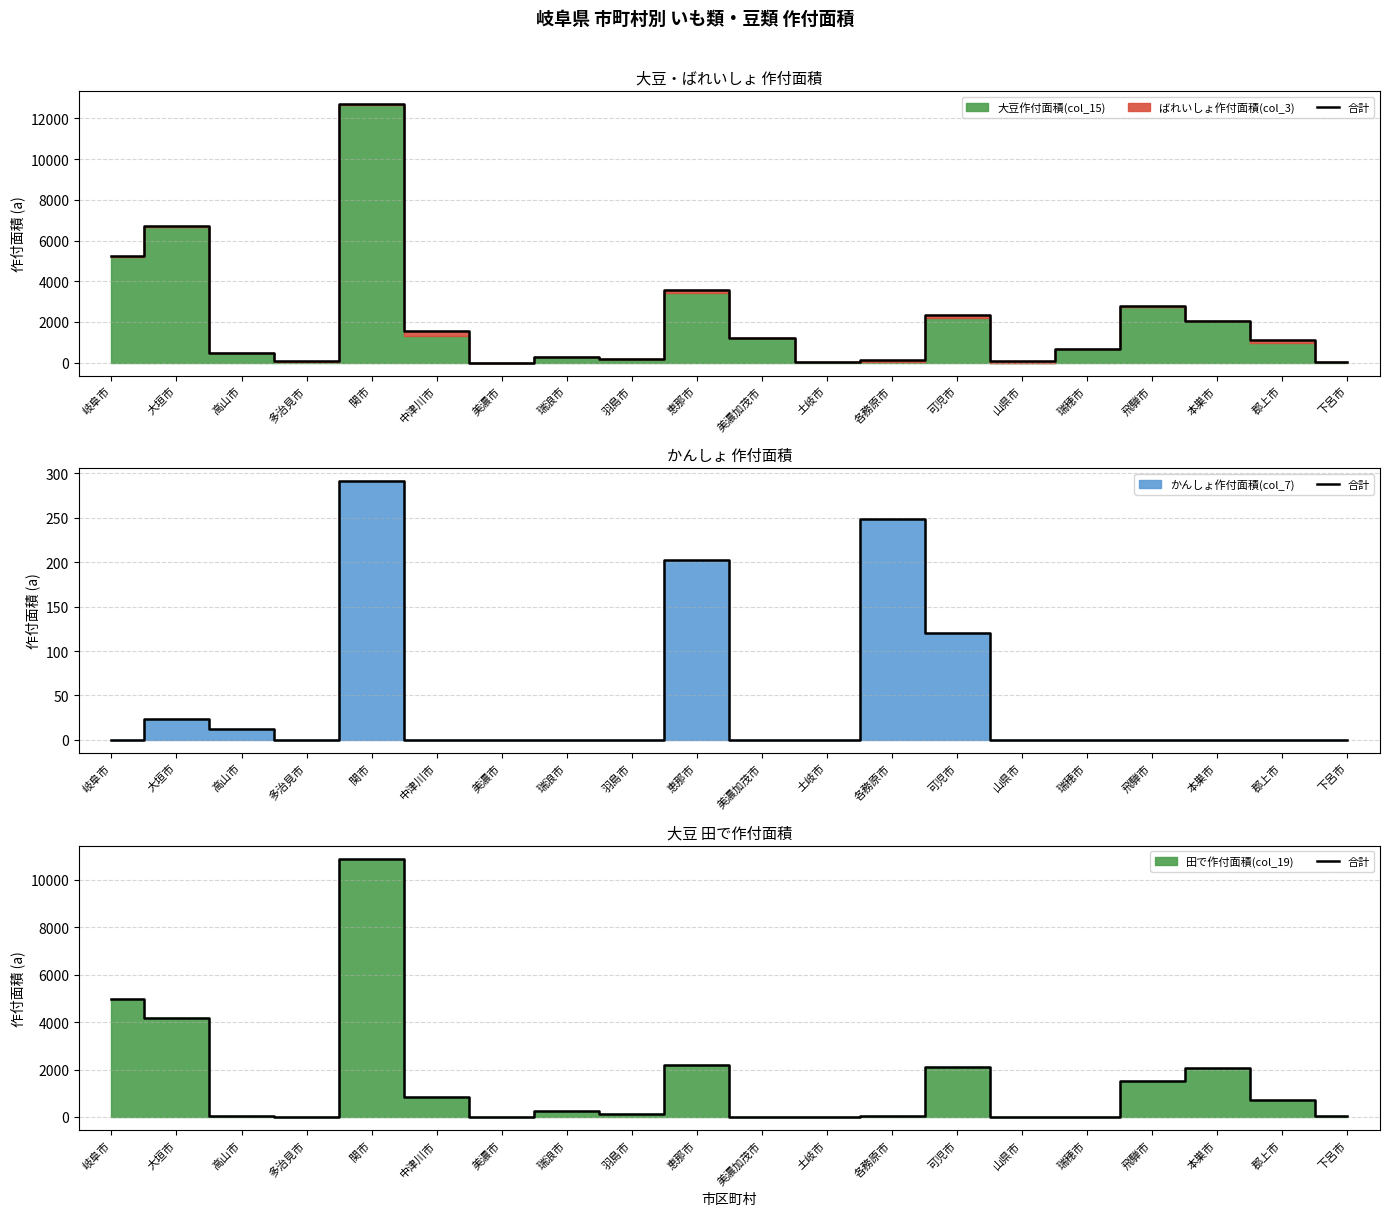

Rank the categories by value from lowest to highest.

多治見市, 美濃市, 美濃加茂市, 土岐市, 山県市, 瑞穂市, 各務原市, 下呂市, 高山市, 羽島市, 瑞浪市, 郡上市, 中津川市, 飛騨市, 本巣市, 可児市, 恵那市, 大垣市, 岐阜市, 関市